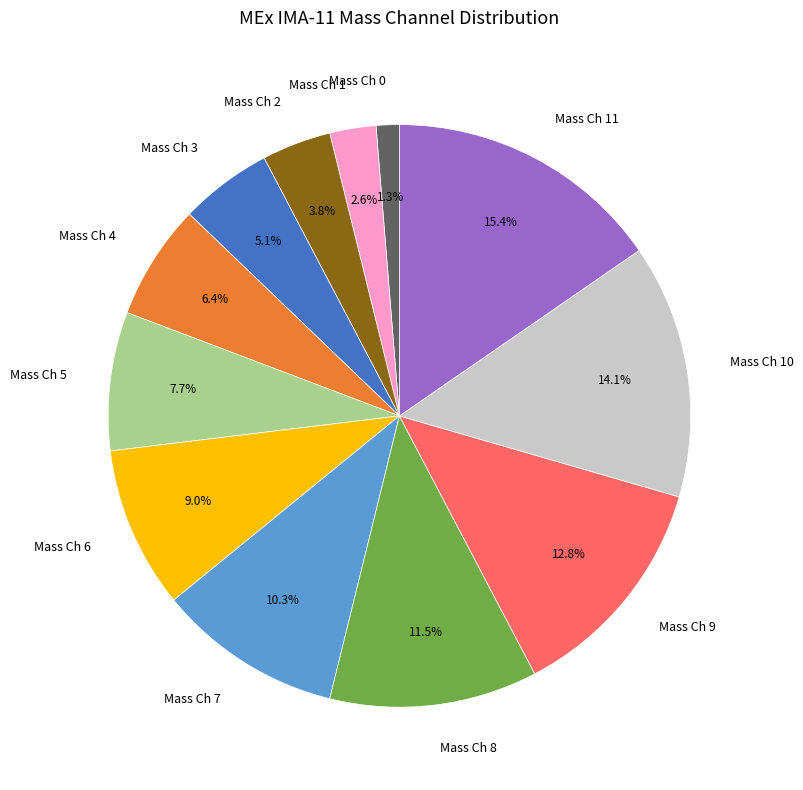

Does Mass Ch 3 account for over 50% of the chart?

No